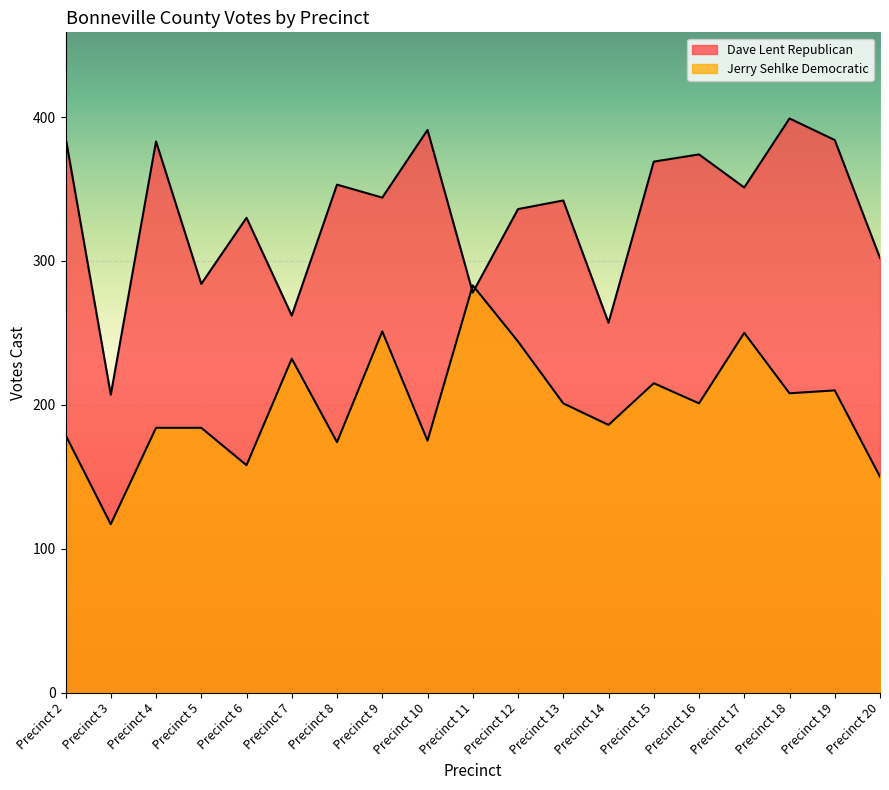

Between Precinct 4 and Precinct 12, which series saw the biggest shift?

Jerry Sehlke Democratic